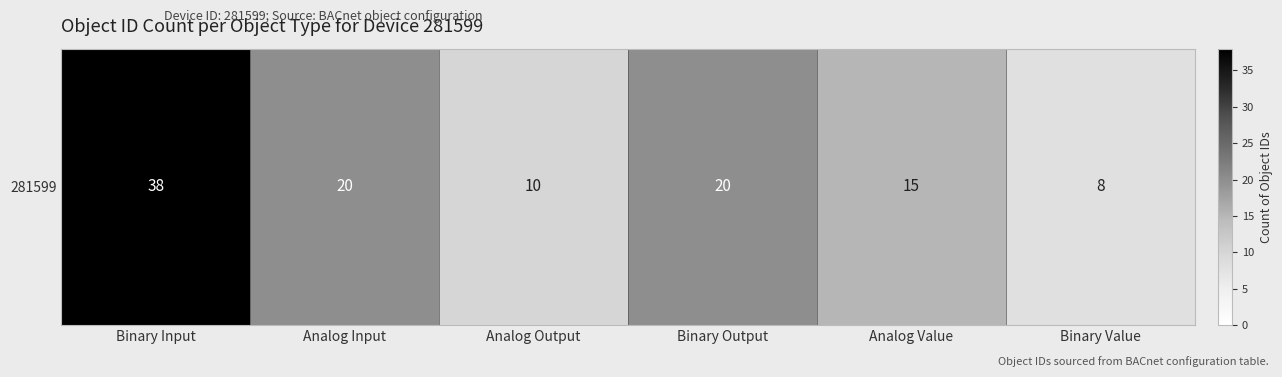

Reading left to right, transcribe all the data shown in this chart.

38	20	10	20	15	8